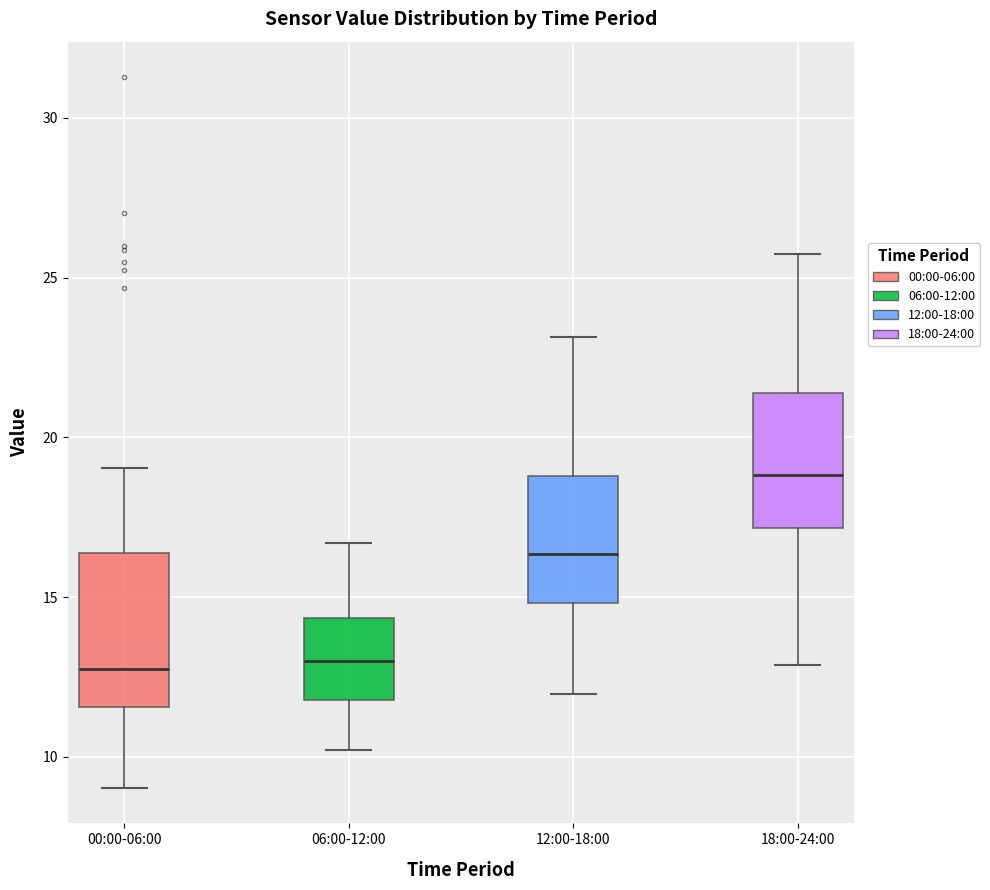

Which box's median line is the highest?

18:00-24:00